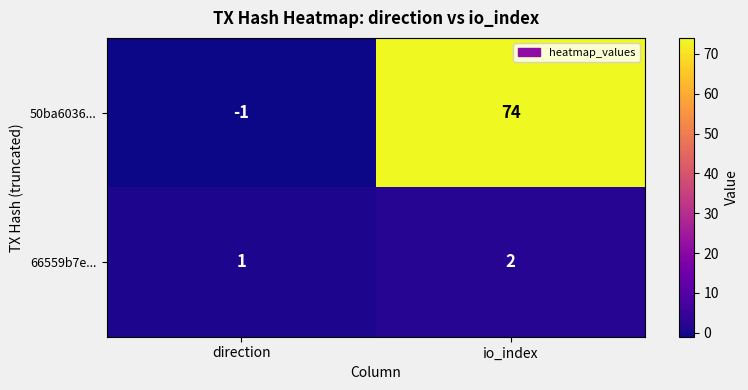

Rank the series at io_index from lowest to highest value.

66559b7e..., 50ba6036...